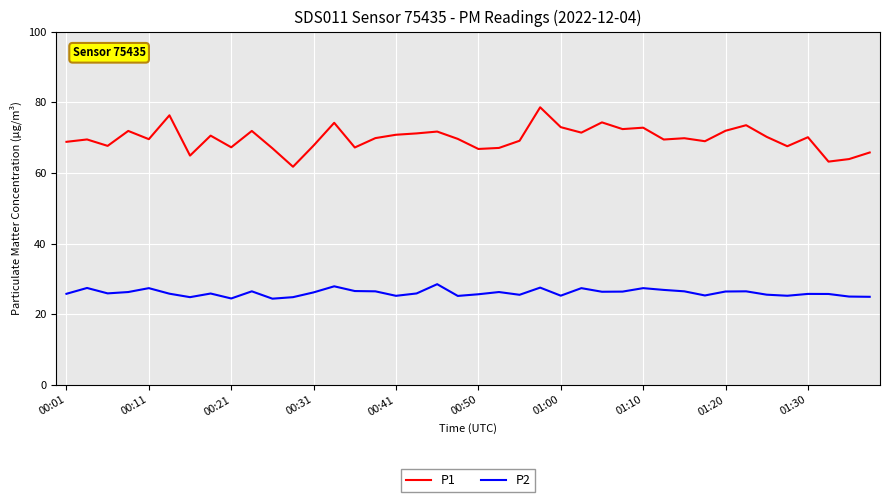

How many series are shown in this chart?

2